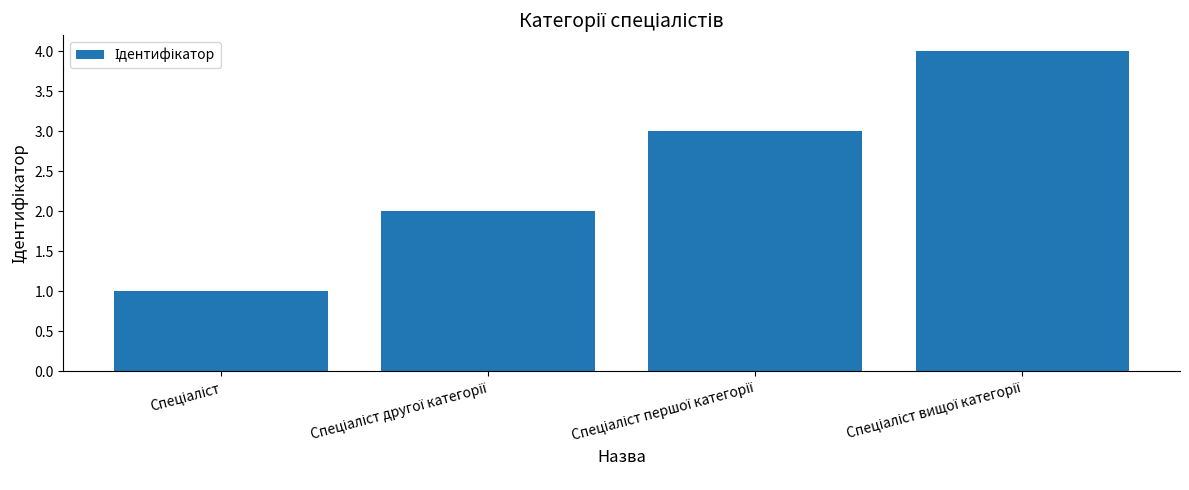

Does the chart contain stacked bars?

No